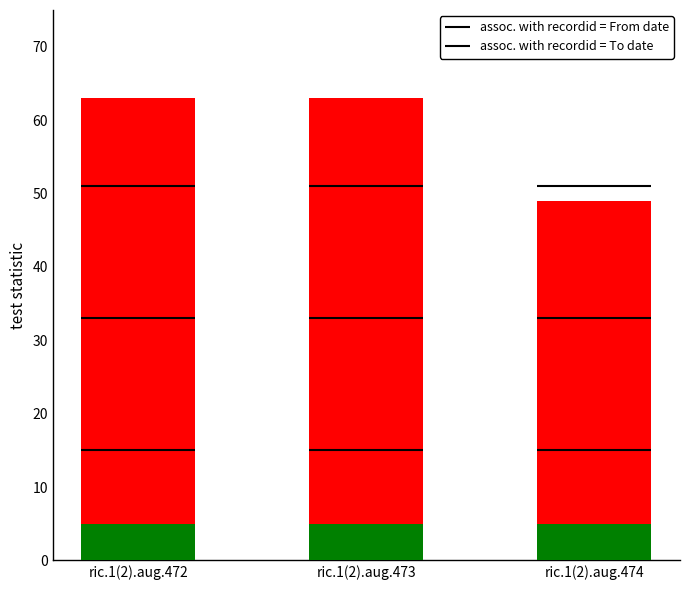

What is the approximate value of From date at ric.1(2).aug.473?

63